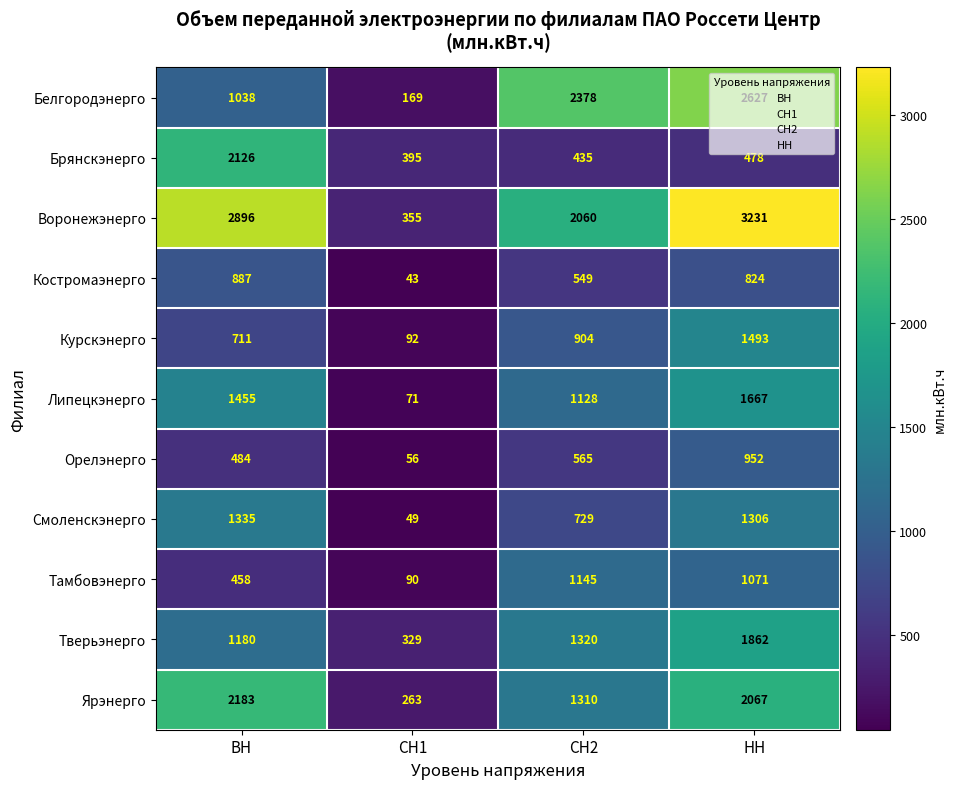

At ВН, list the series in order from largest to smallest.

Воронежэнерго, Ярэнерго, Брянскэнерго, Липецкэнерго, Смоленскэнерго, Тверьэнерго, Белгородэнерго, Костромаэнерго, Курскэнерго, Орелэнерго, Тамбовэнерго